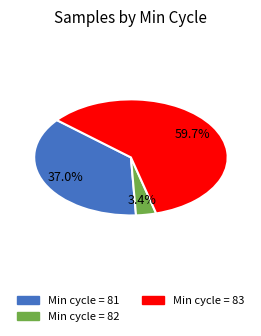

How many segments does this pie chart have?

3